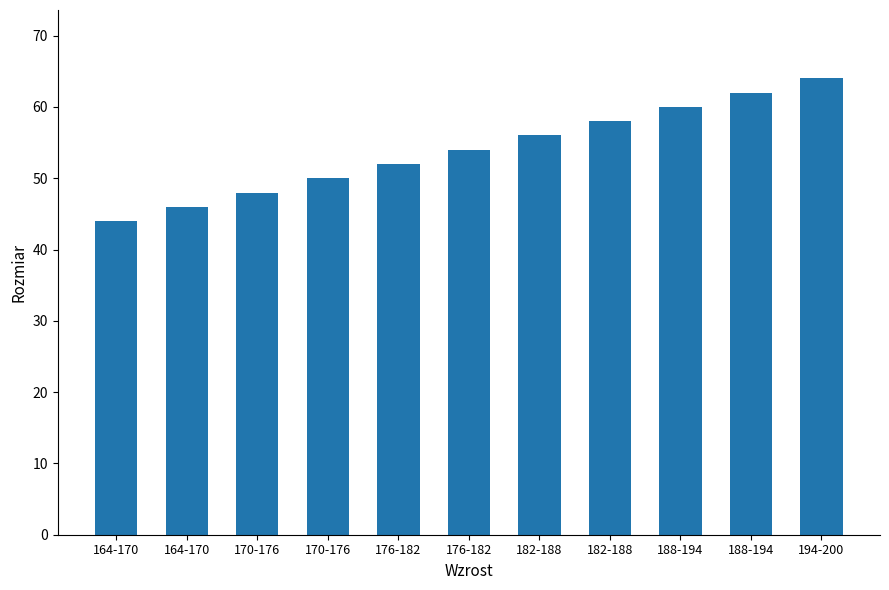

What value does the data have at 182-188?

56